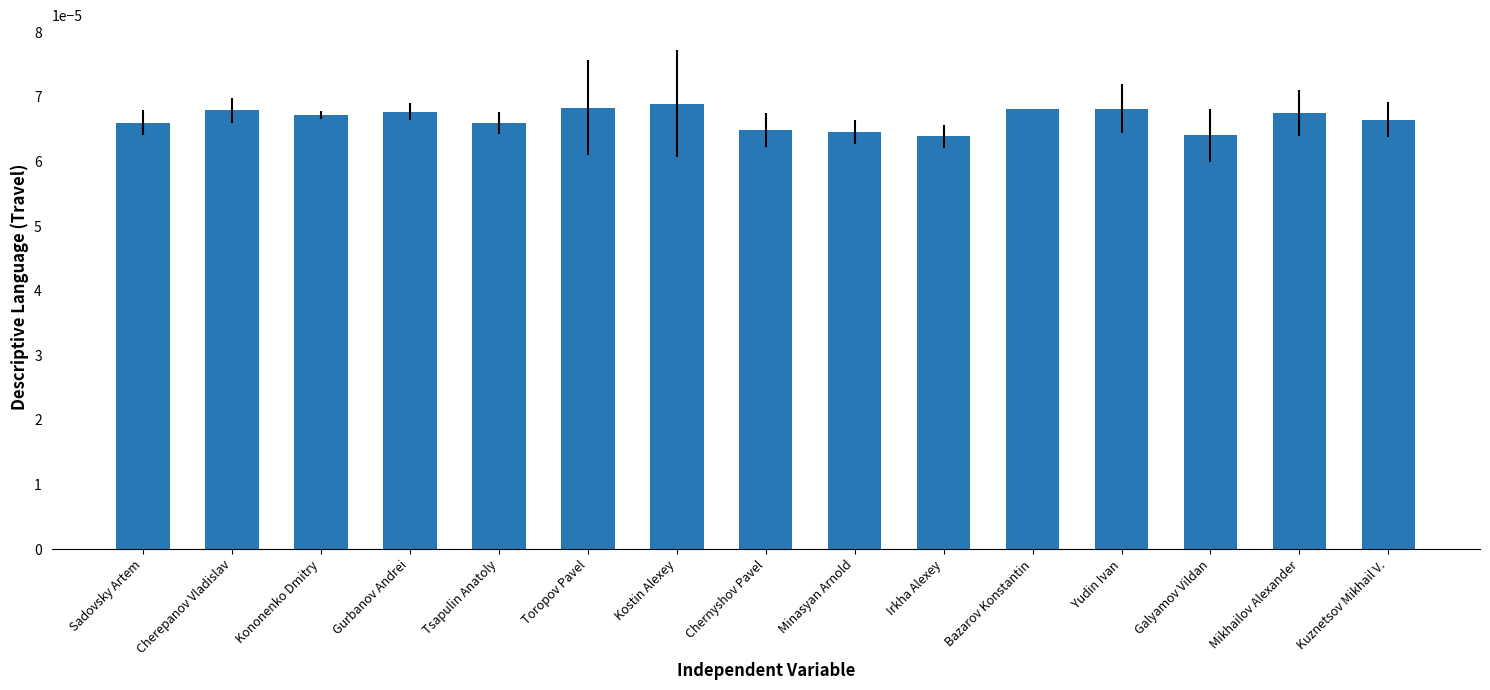

Are the bars grouped side by side (vs. stacked)?

No